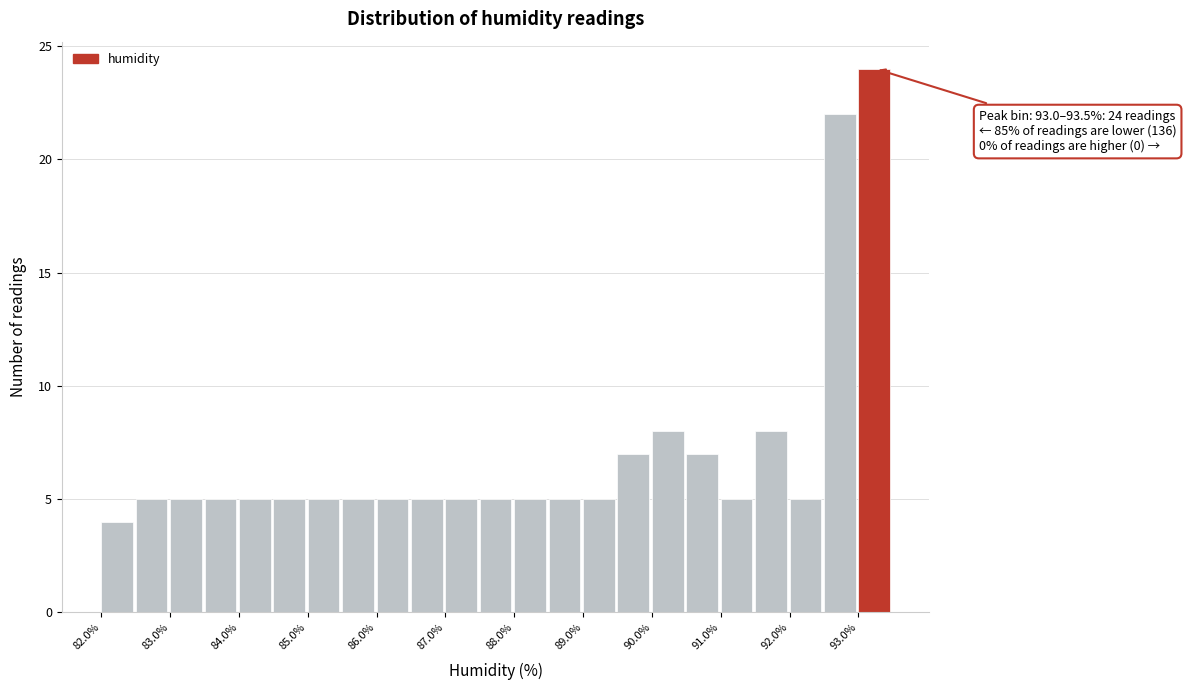

Which range on the x-axis has the tallest bar?

93.0 to 93.5